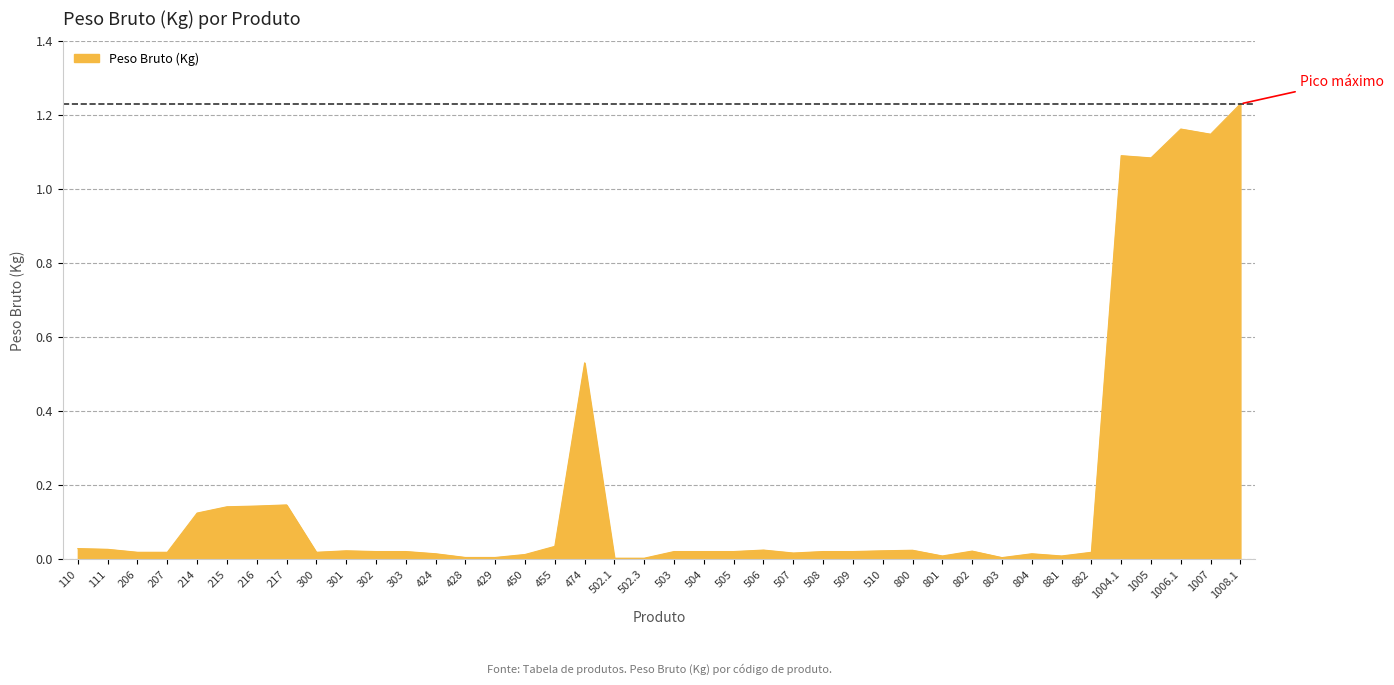

At which category does the chart reach its peak across all series?

1008.1